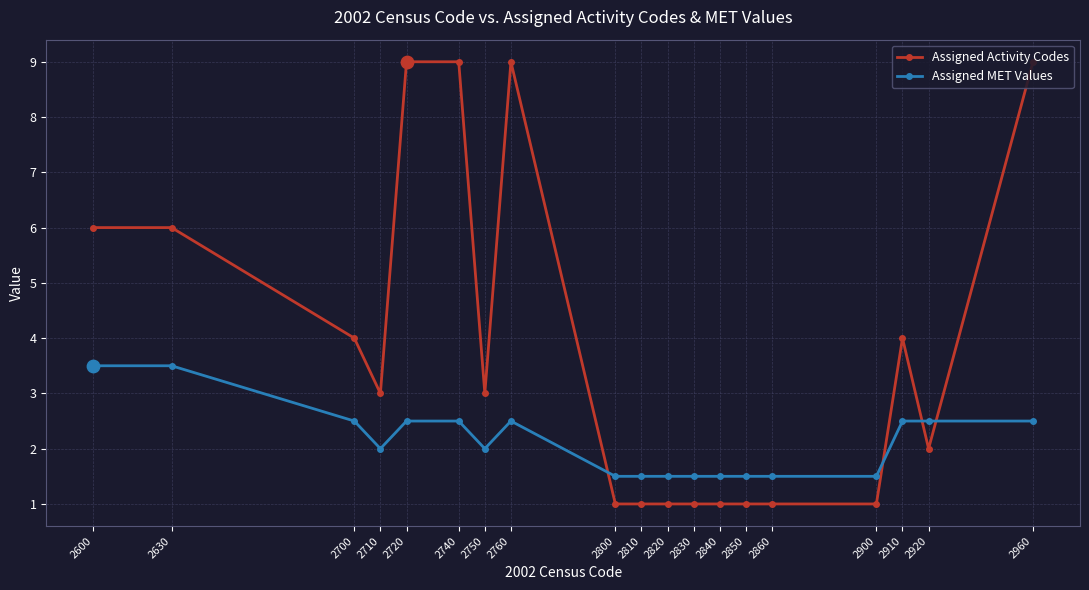

Is the value of Assigned MET Values at 2700 greater than the value of Assigned Activity Codes at 2900?

Yes